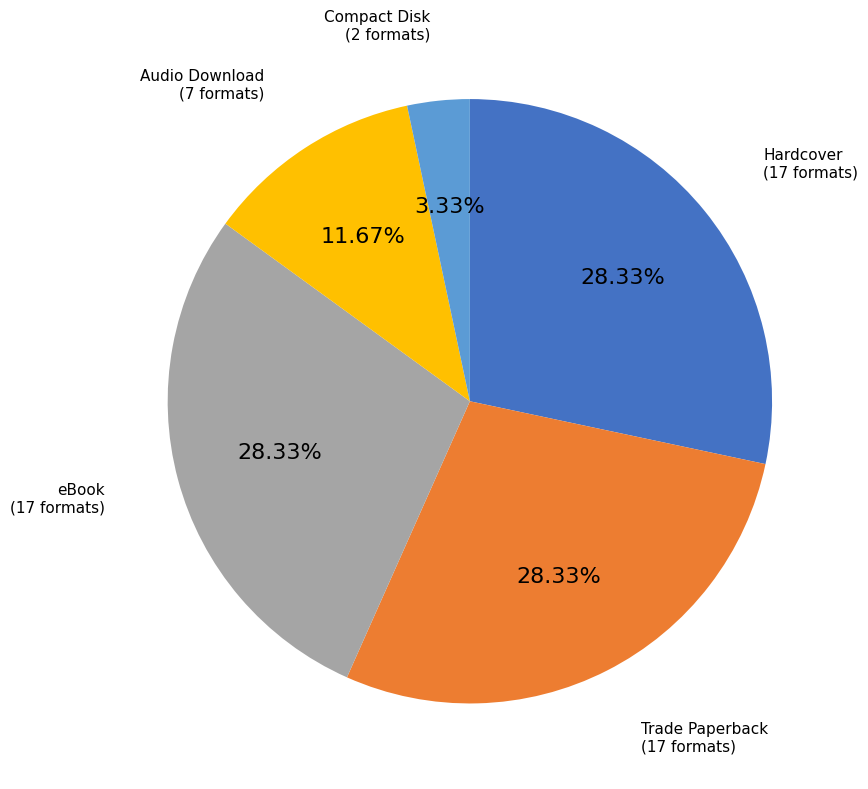

Is there a majority slice in this chart?

No